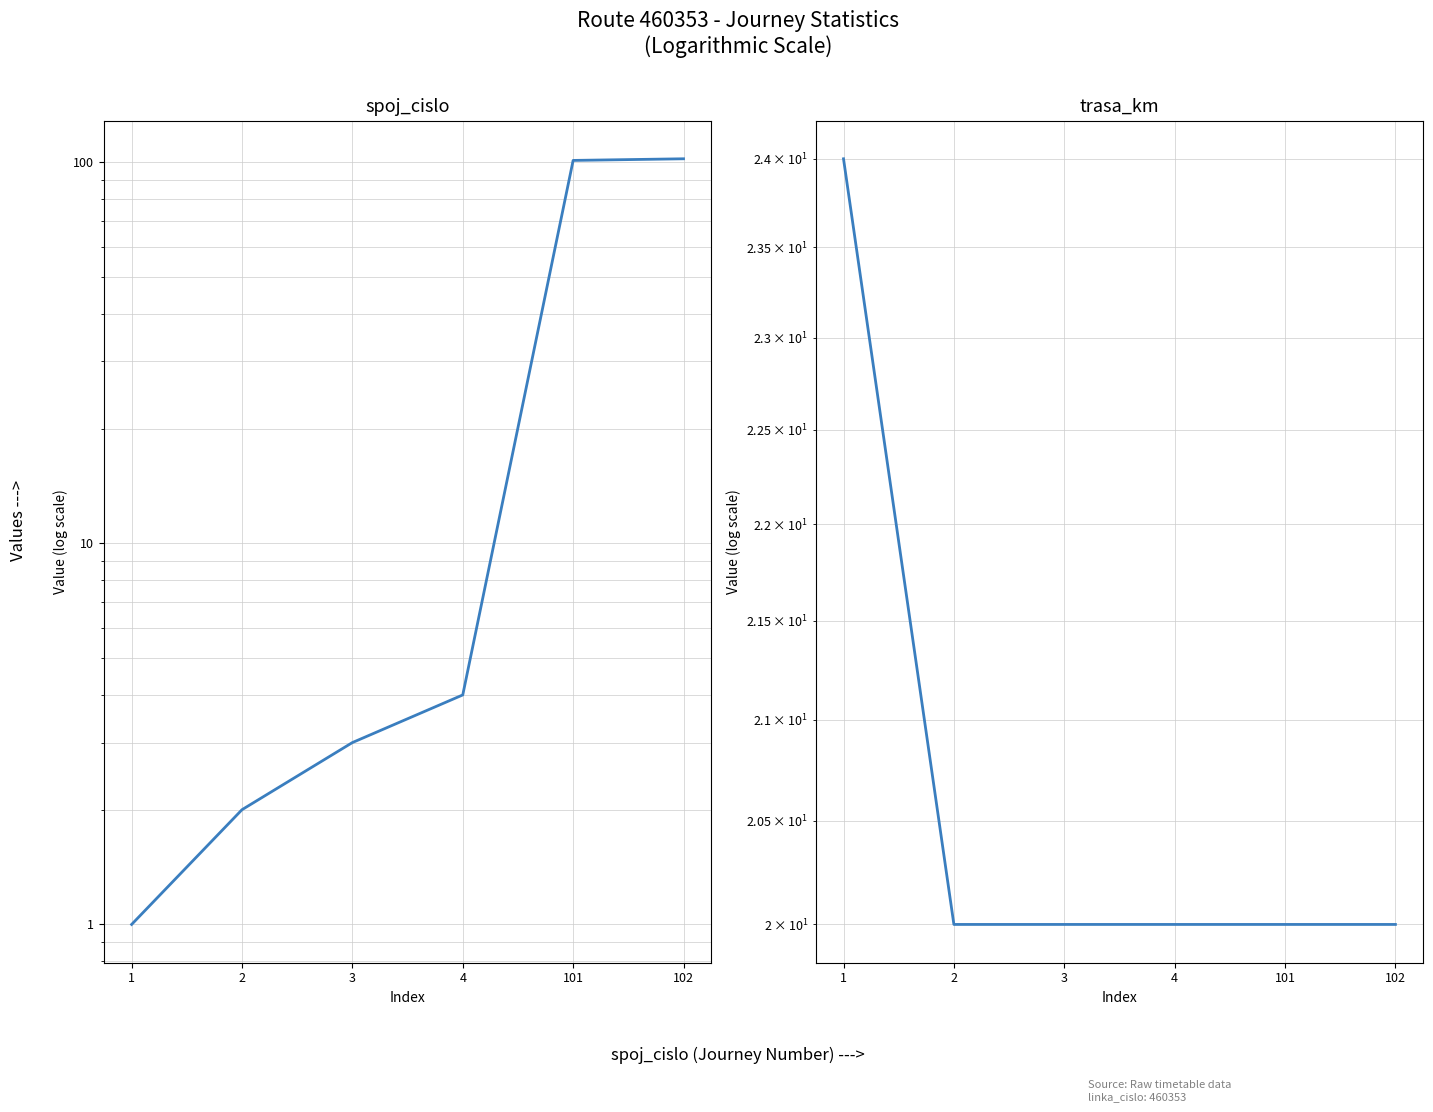

Rank the categories by trasa_km value from highest to lowest.

1, 2, 3, 4, 101, 102